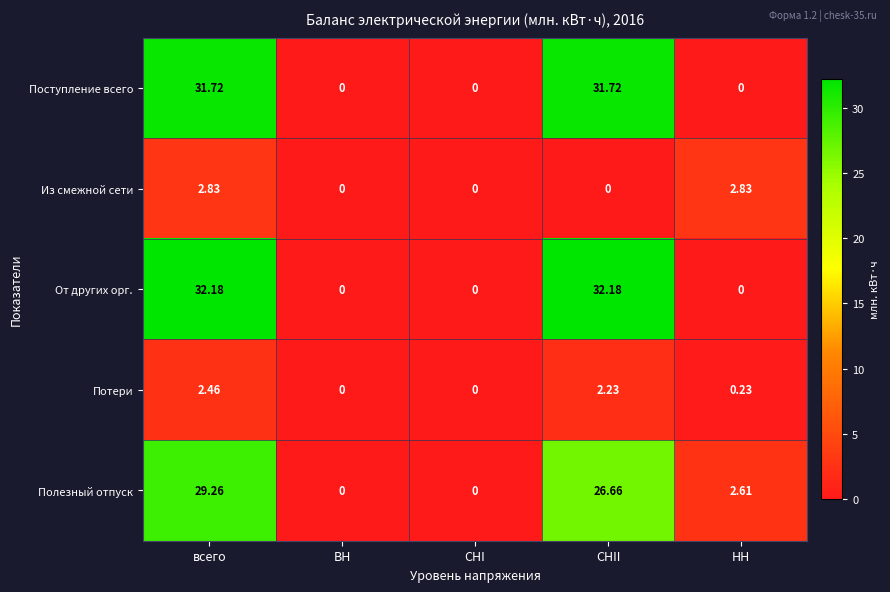

How many values in the Потери series exceed 0?

3